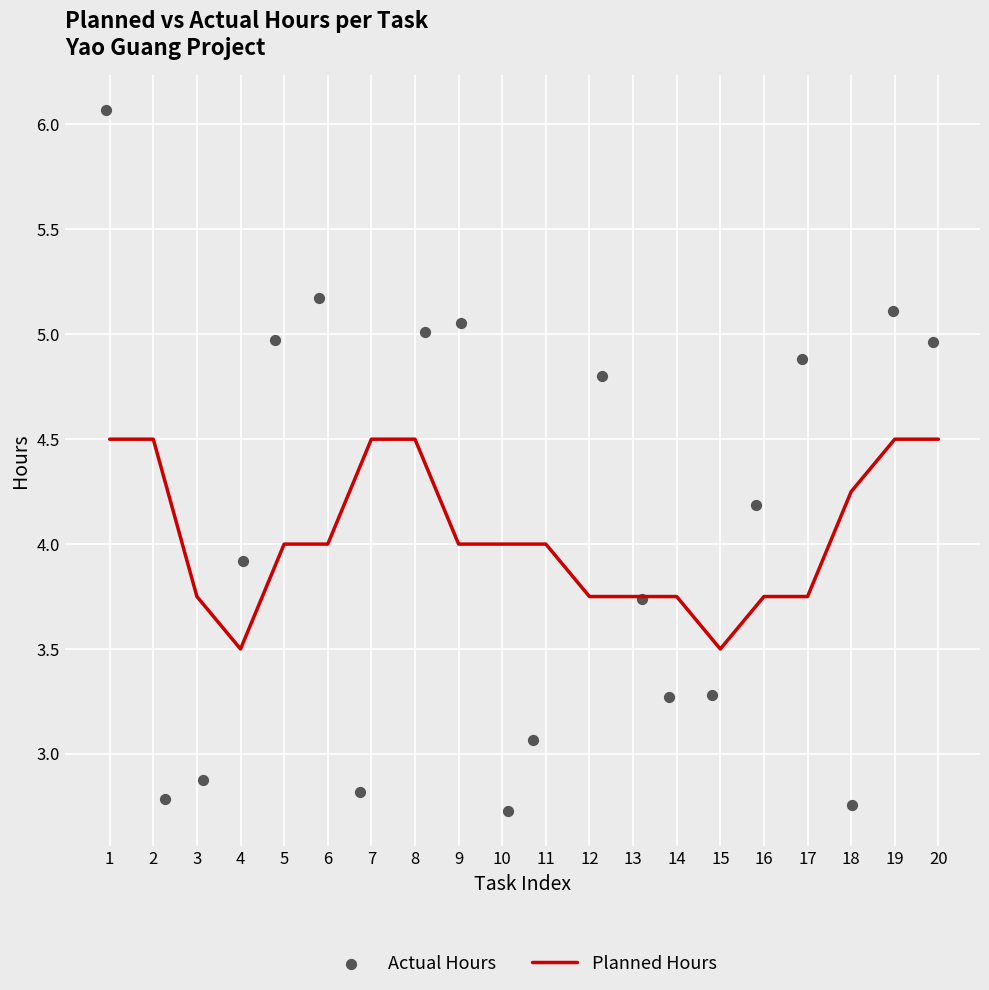

Which series has the largest total across all categories?

Actual Hours